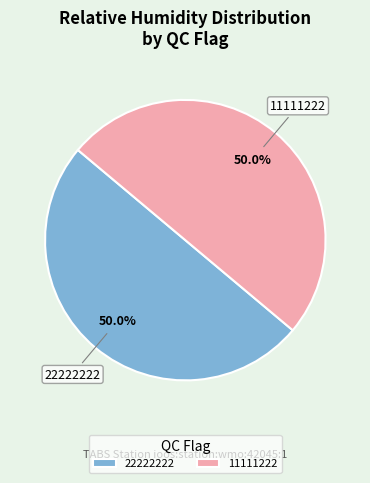

What is the ratio of the value at 22222222 to the value at 11111222?

1.0